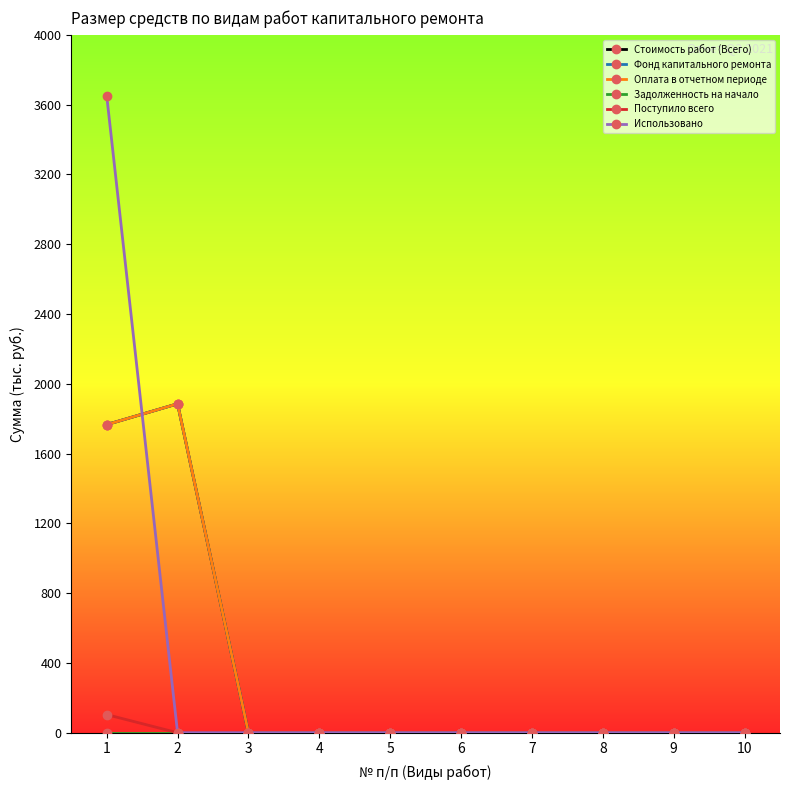

Does the chart have visible grid lines?

No